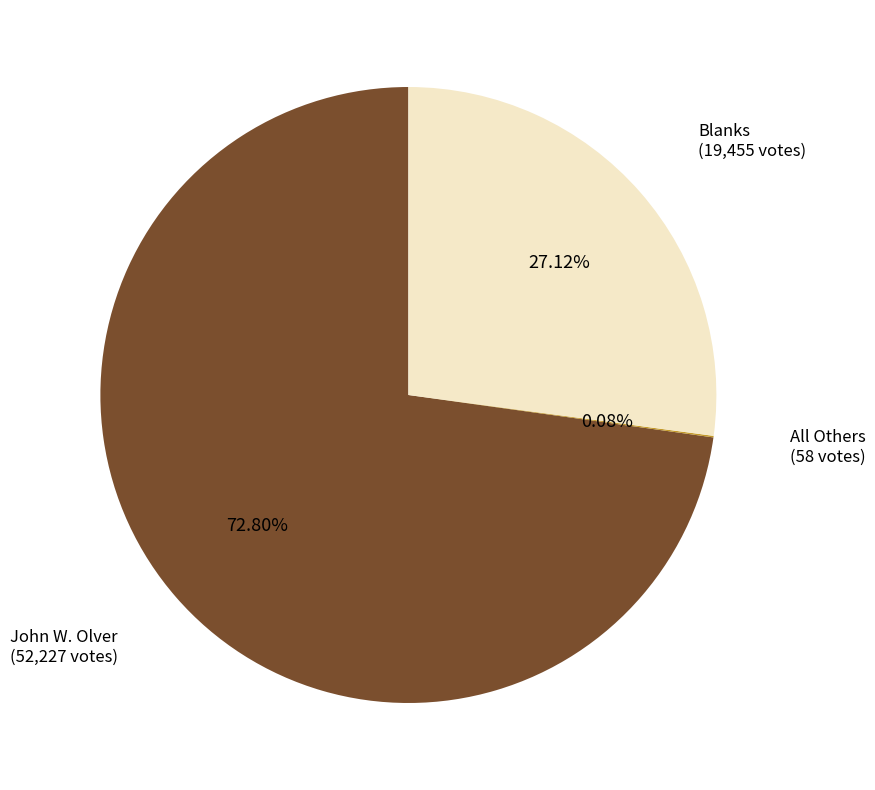

Is there any slice that represents more than half of the pie?

Yes